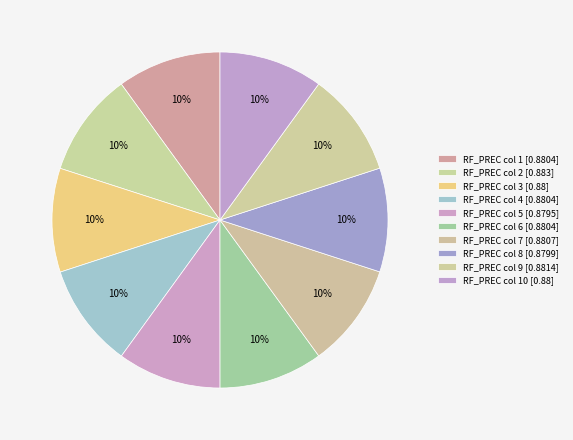

To the nearest percent, what is the average slice percentage?

10%